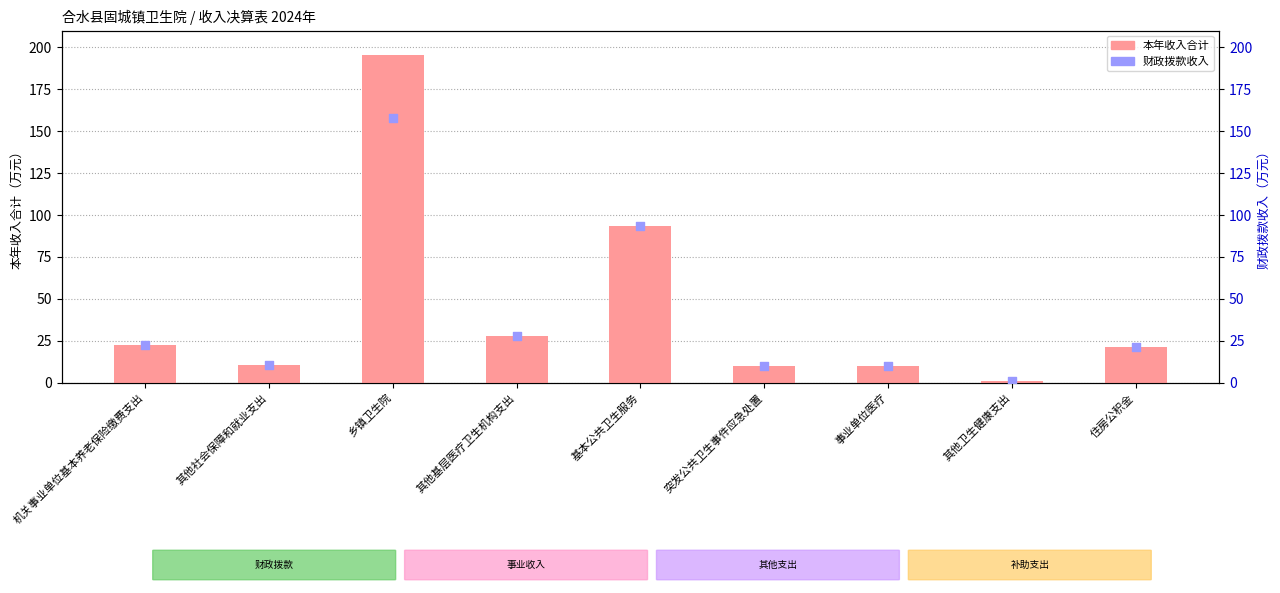

What is the total value across all series at 基本公共卫生服务?

187.0